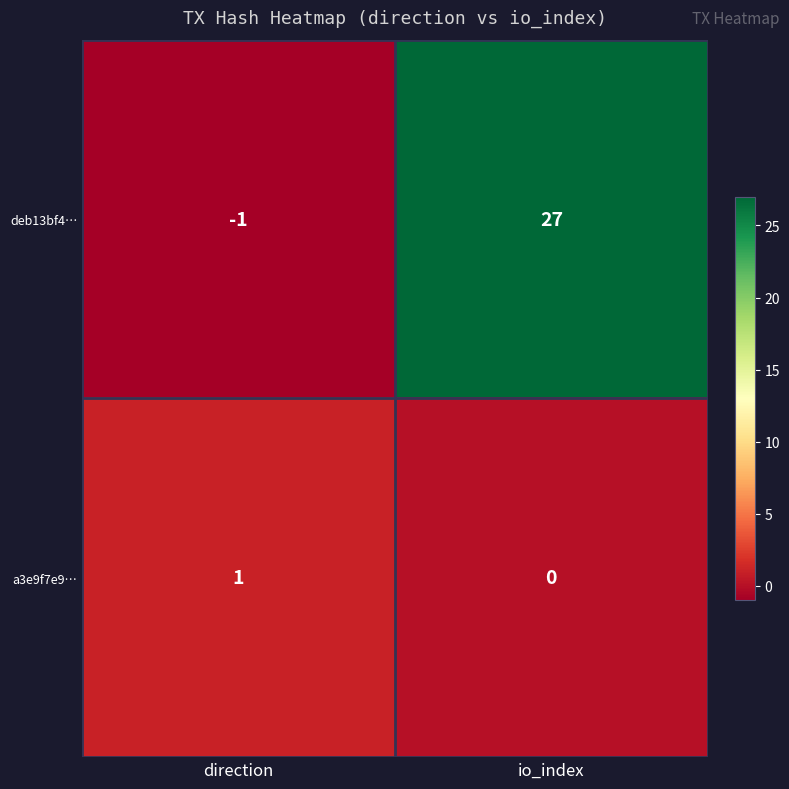

The deb13bf4… series shows -1 at direction. True or false?

True